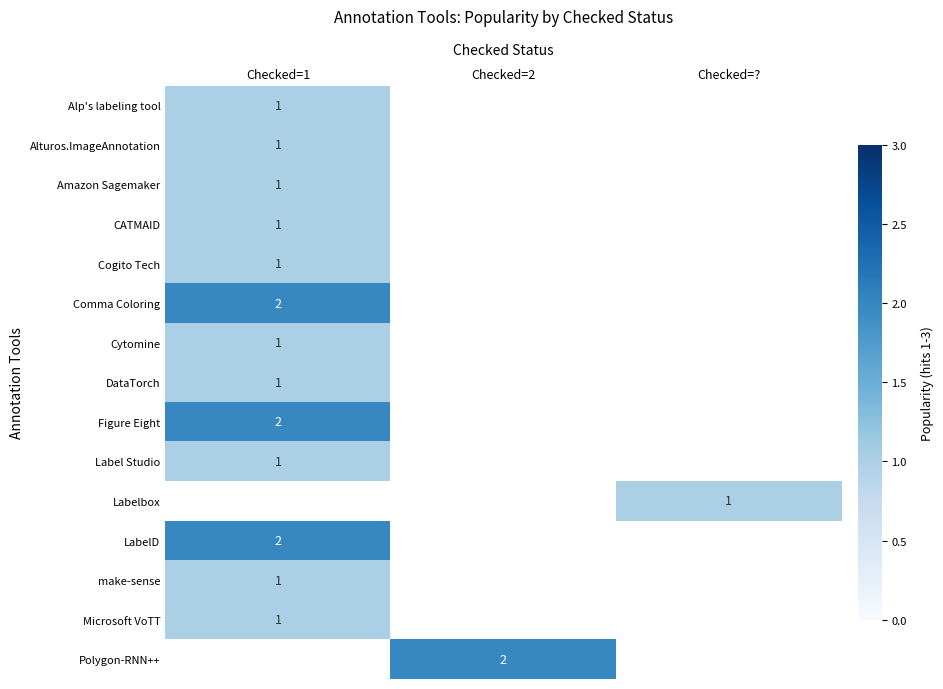

Is it true that CATMAID equals 2 at Checked=1?

False